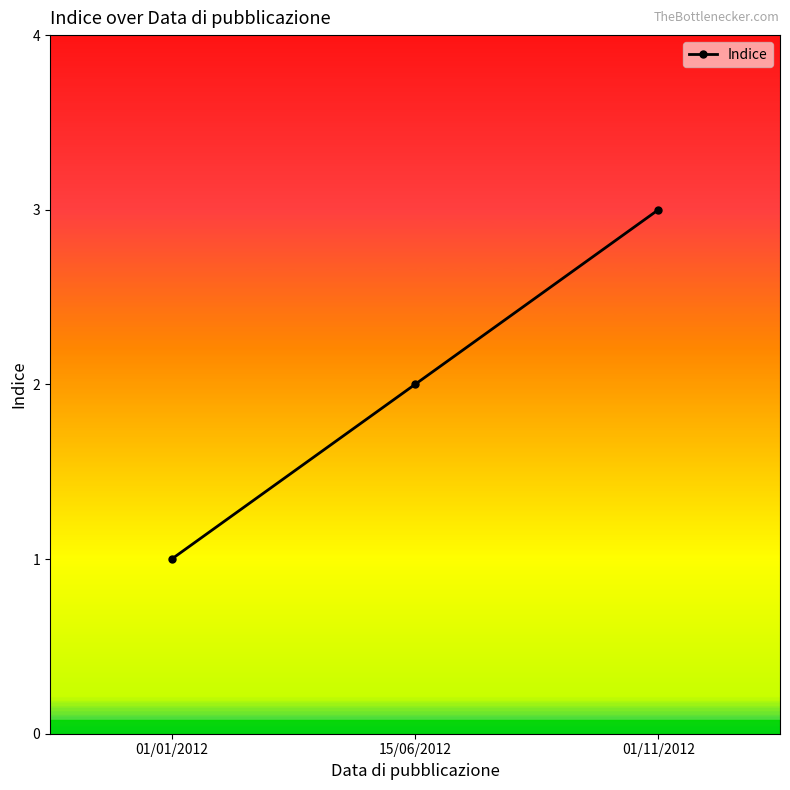

What is the value of the 1st point from the left?

1